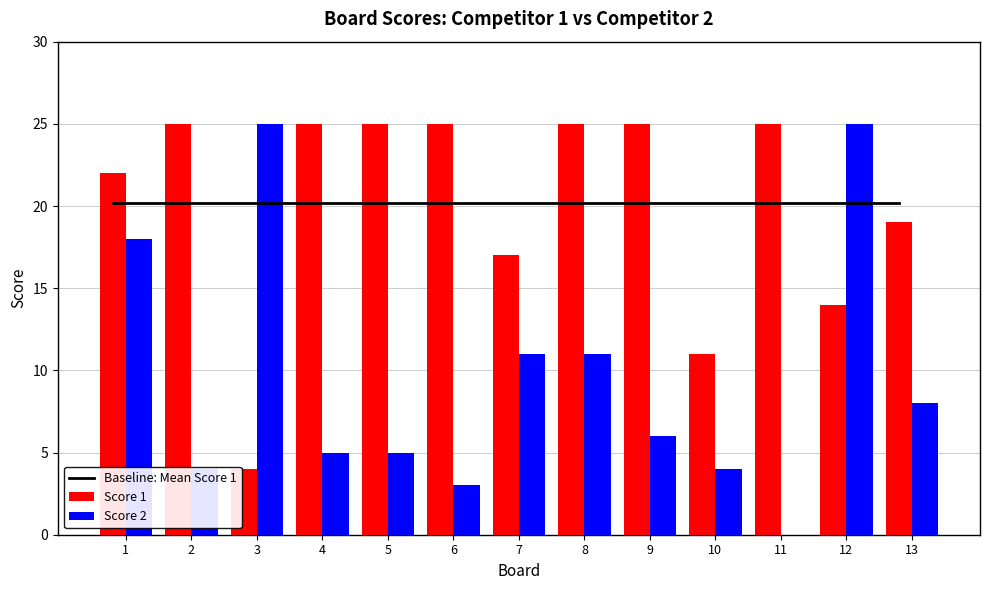

The Score 2 series shows 44.5 at 12. True or false?

False